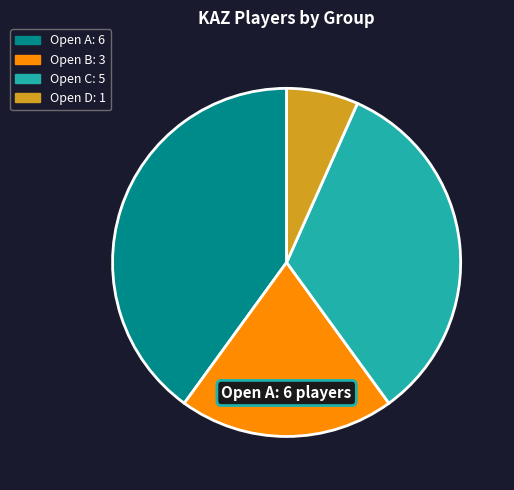

Does any single category account for the majority?

No